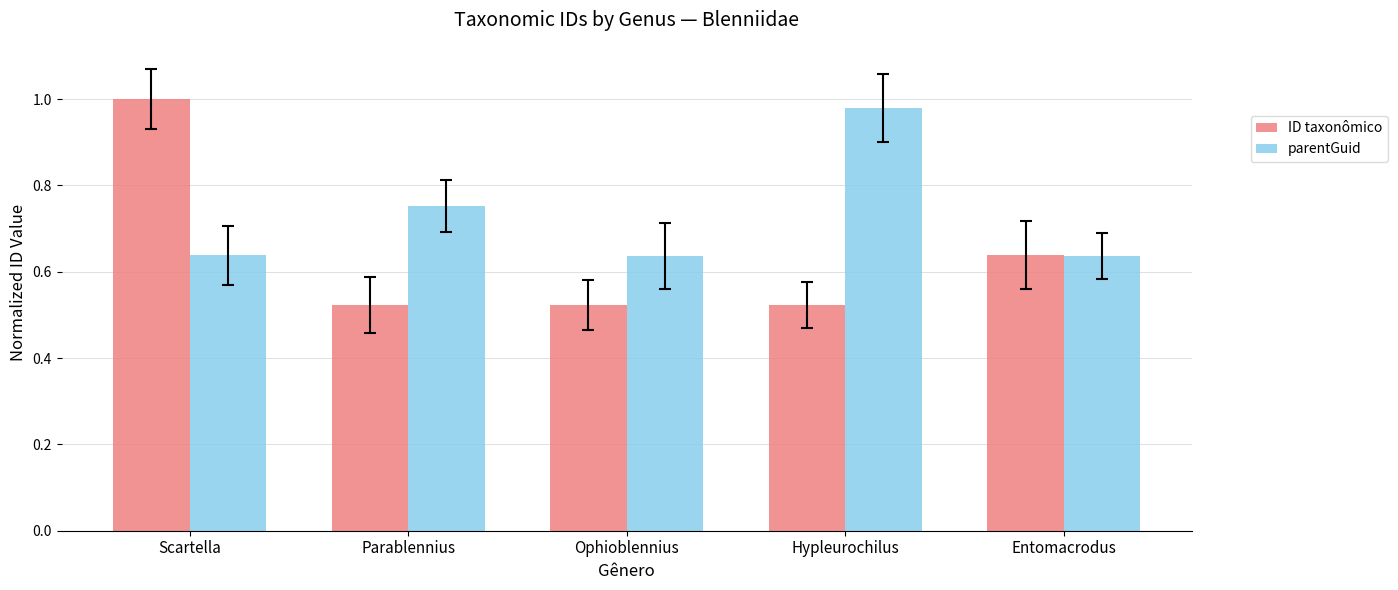

What is the minimum value for ID taxonômico?

0.5